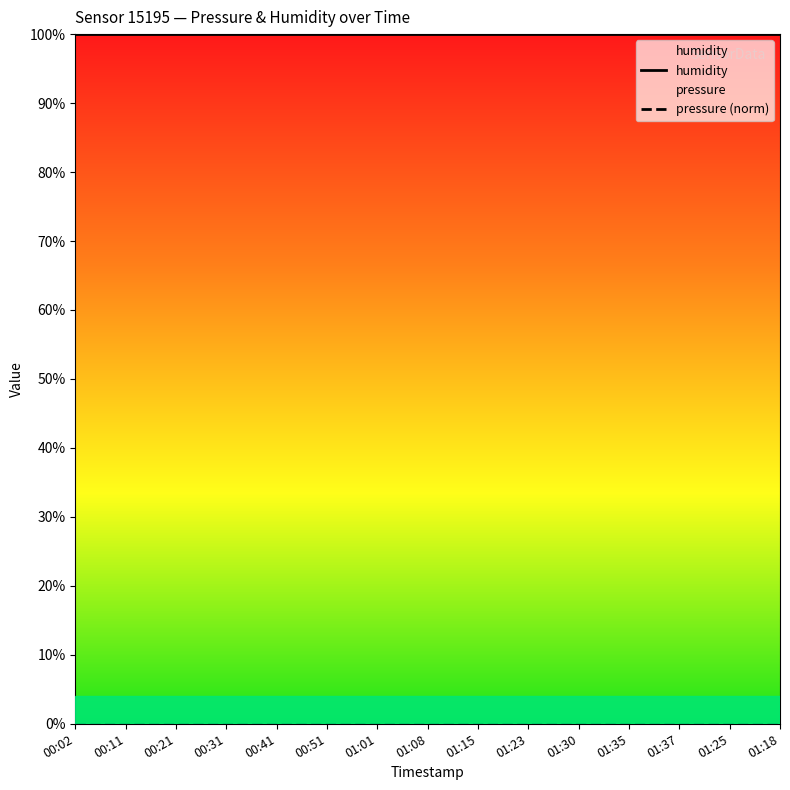

The humidity series shows 49 at 00:51. True or false?

False